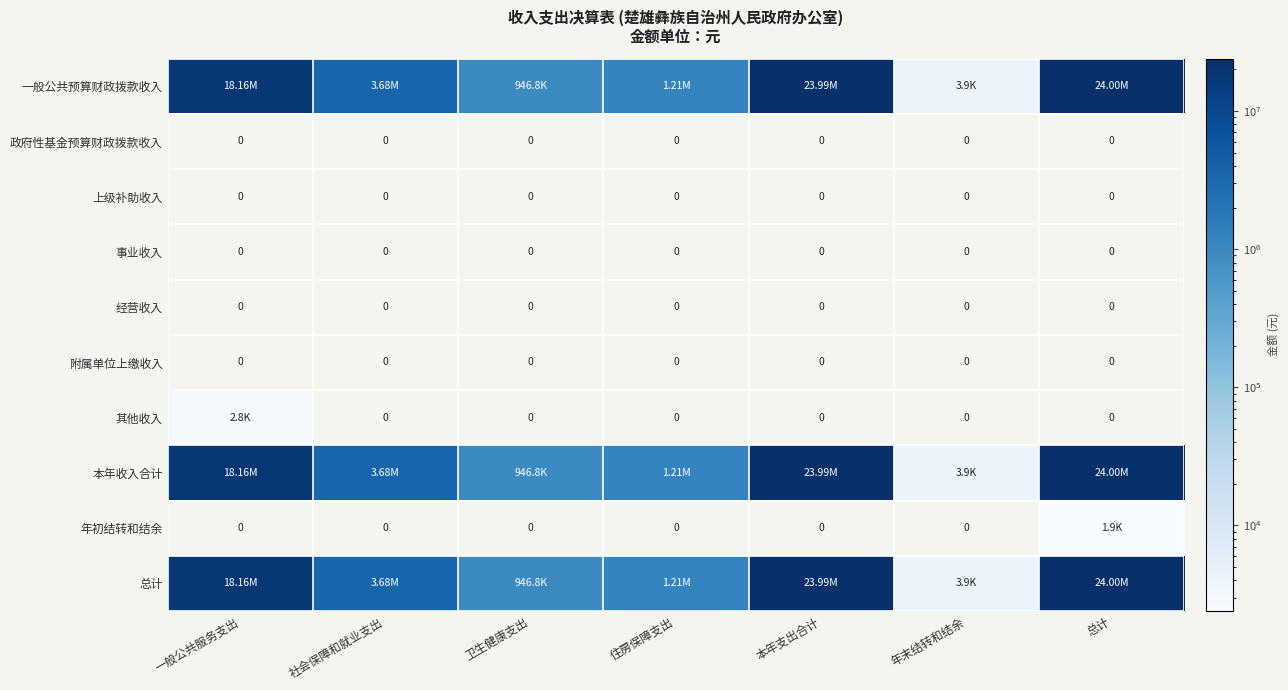

Rank the categories by 上级补助收入 value from lowest to highest.

一般公共服务支出, 社会保障和就业支出, 卫生健康支出, 住房保障支出, 本年支出合计, 年末结转和结余, 总计